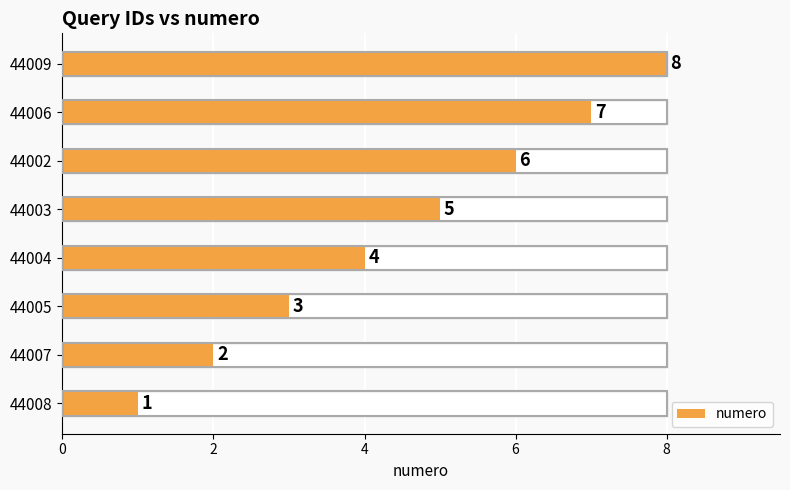

What is the sum of all values?

36